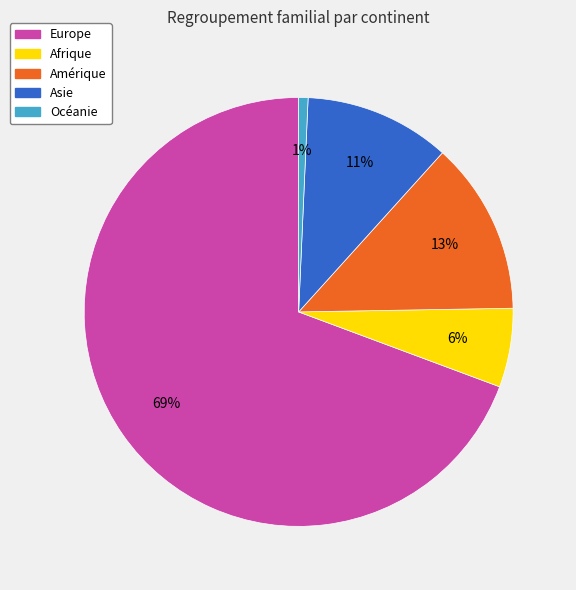

Combined, do Afrique and Océanie account for over 50%?

No